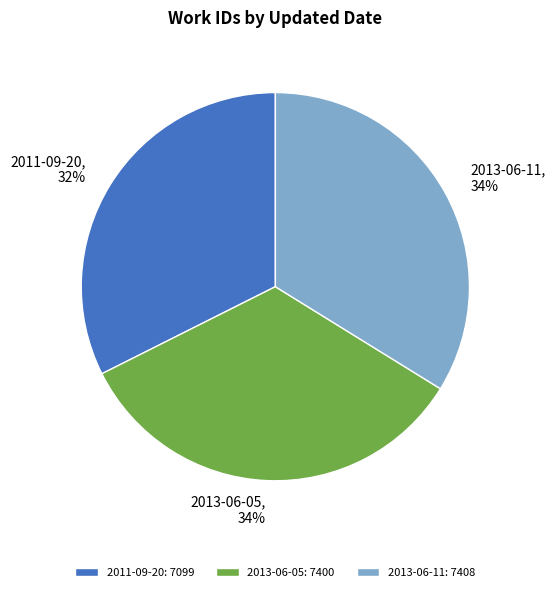

What percentage is the 2011-09-20 slice, to the nearest percent?

32%